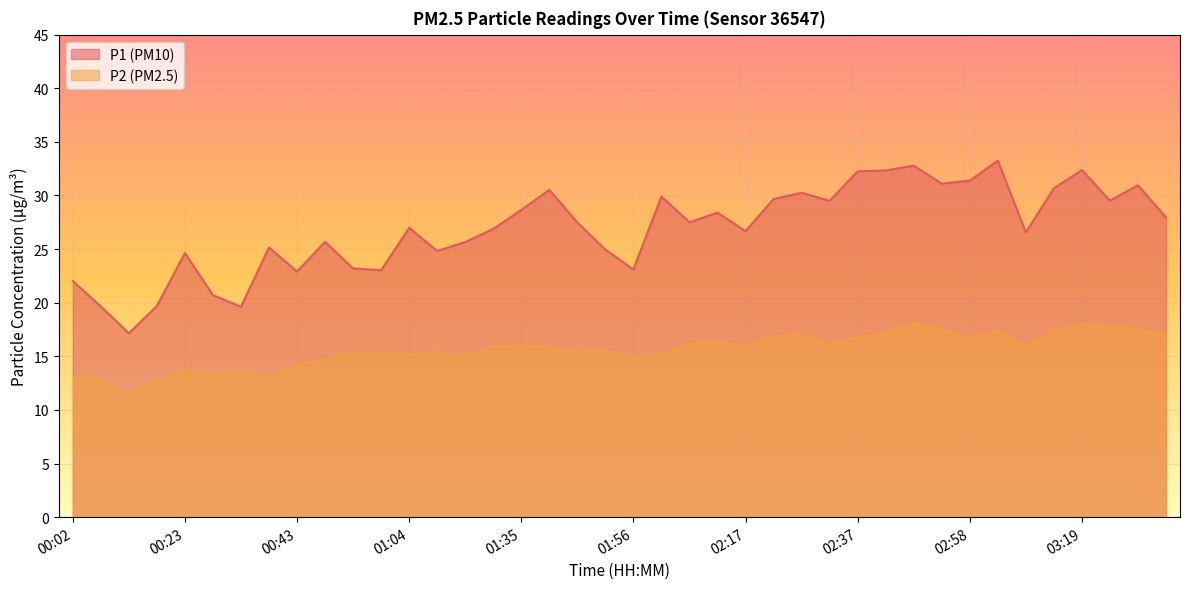

What is the label of the 31st point from the left?

02:48